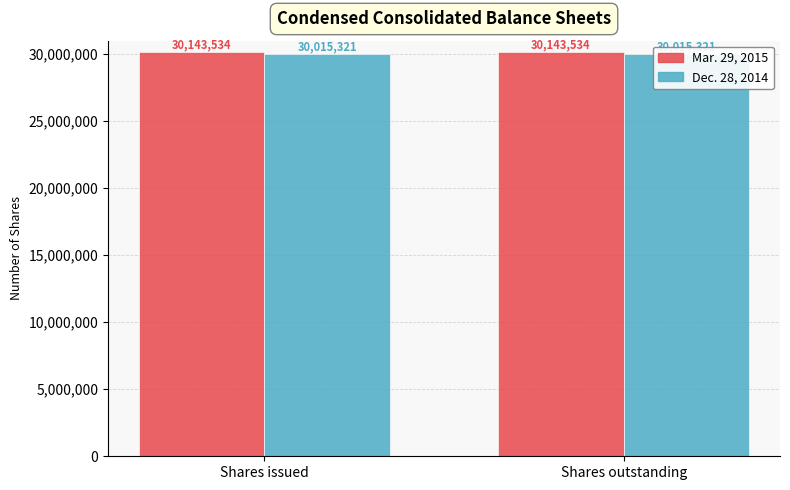

At which label does Dec. 28, 2014 reach its minimum?

Shares issued